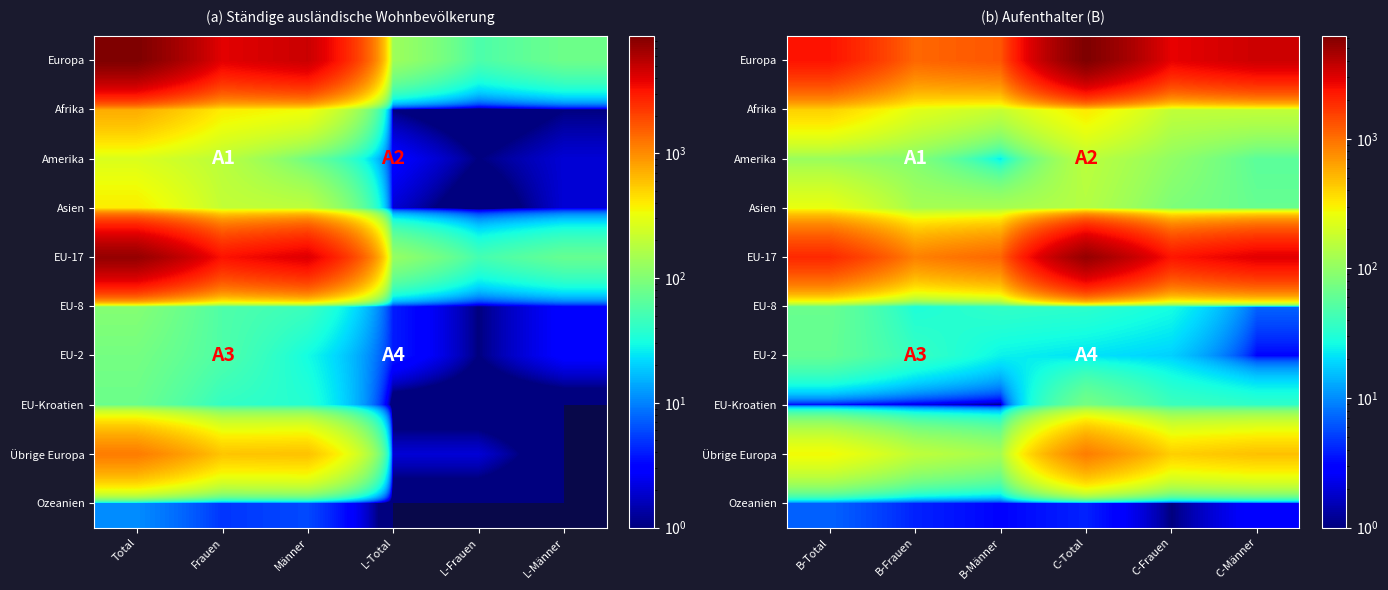

How many data points in EU-8 are above 34?

2